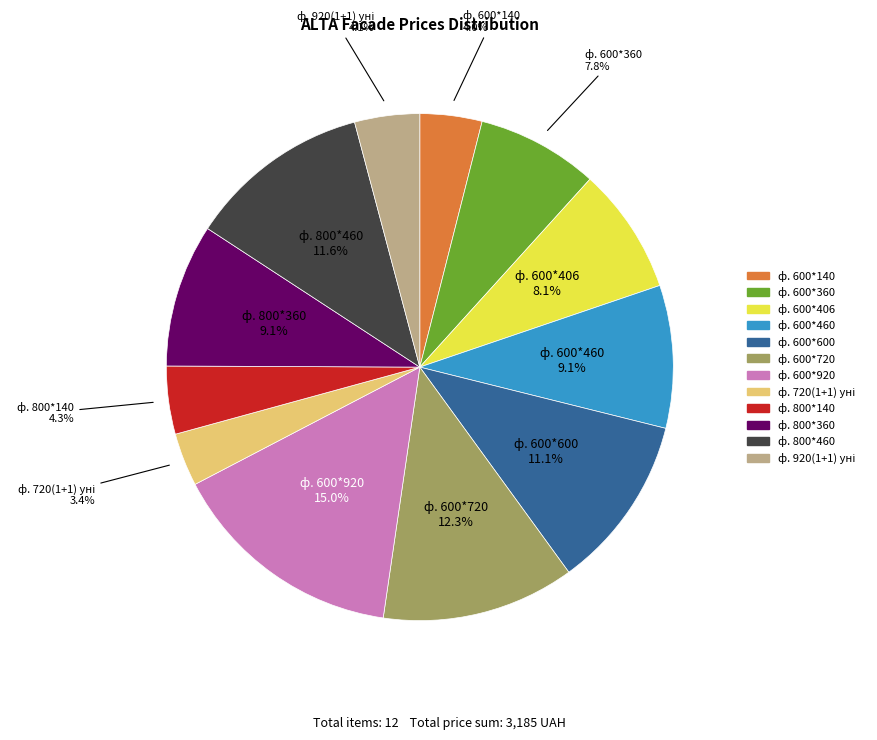

What is the ratio of the value at ф. 600*600 to the value at ф. 800*460?

1.0